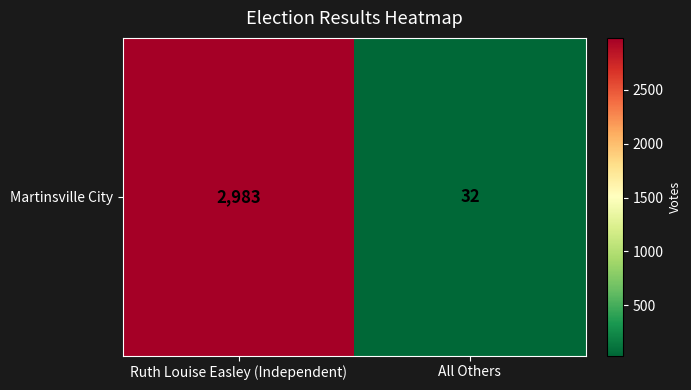

At which label is the value closest to 1507?

All Others